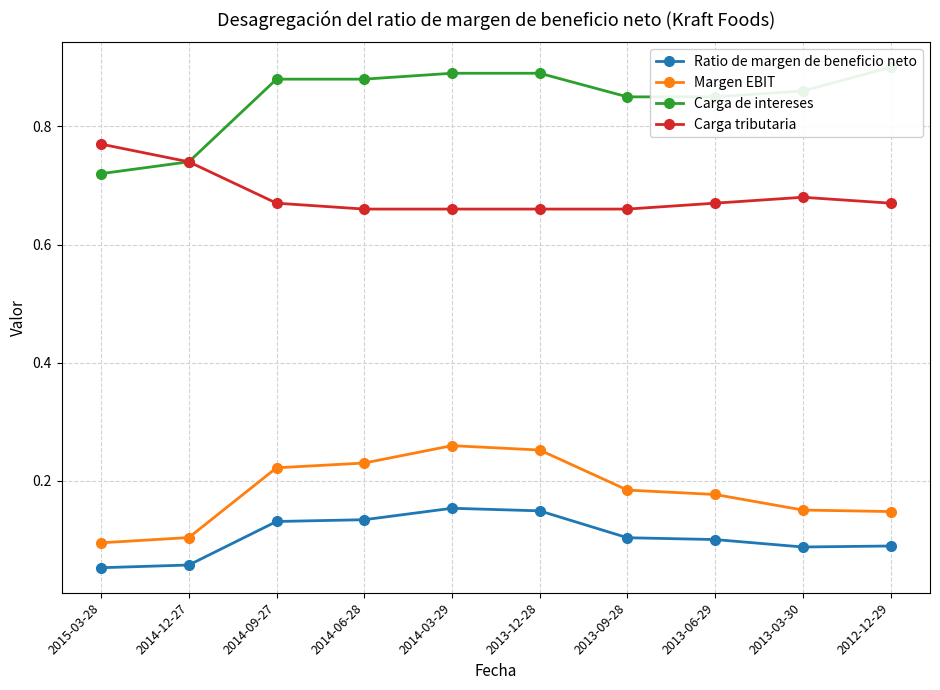

True or false: Carga de intereses has more than 1 interior local peaks.

False